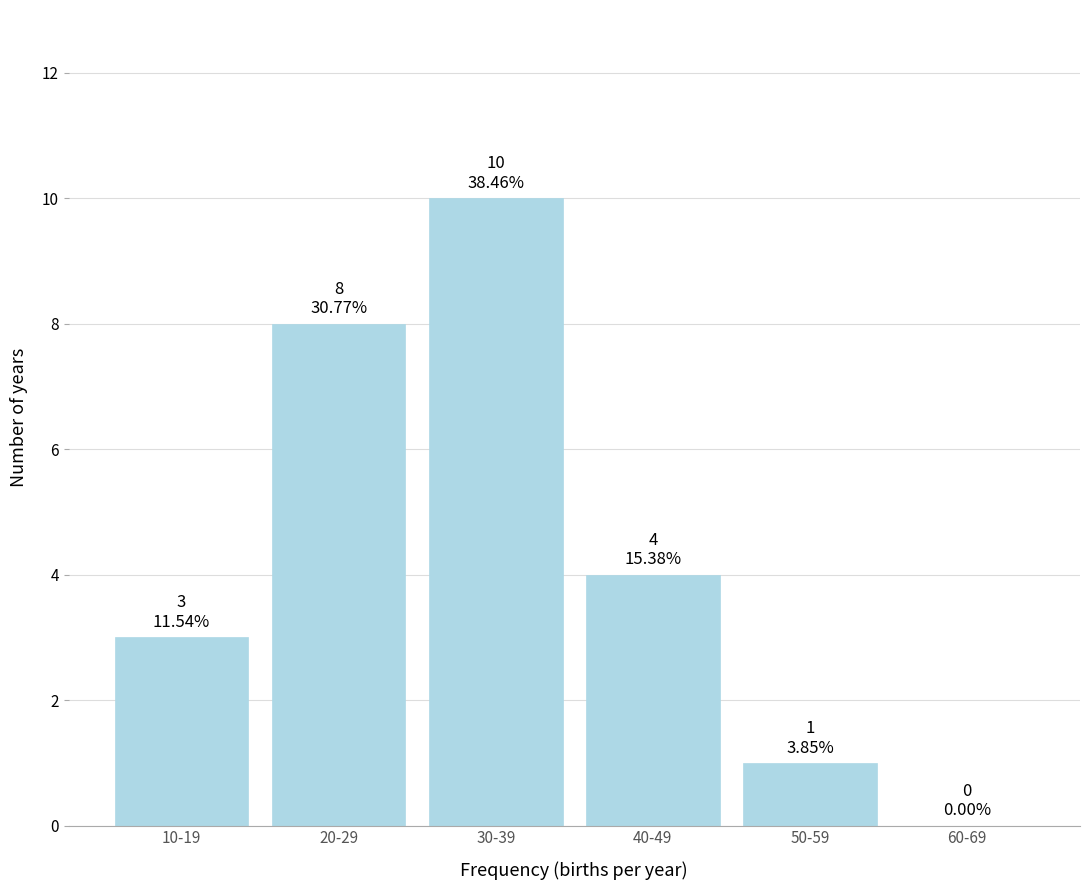

Reading left to right, extract all data points from this chart.

10-19=3	20-29=8	30-39=10	40-49=4	50-59=1	60-69=0